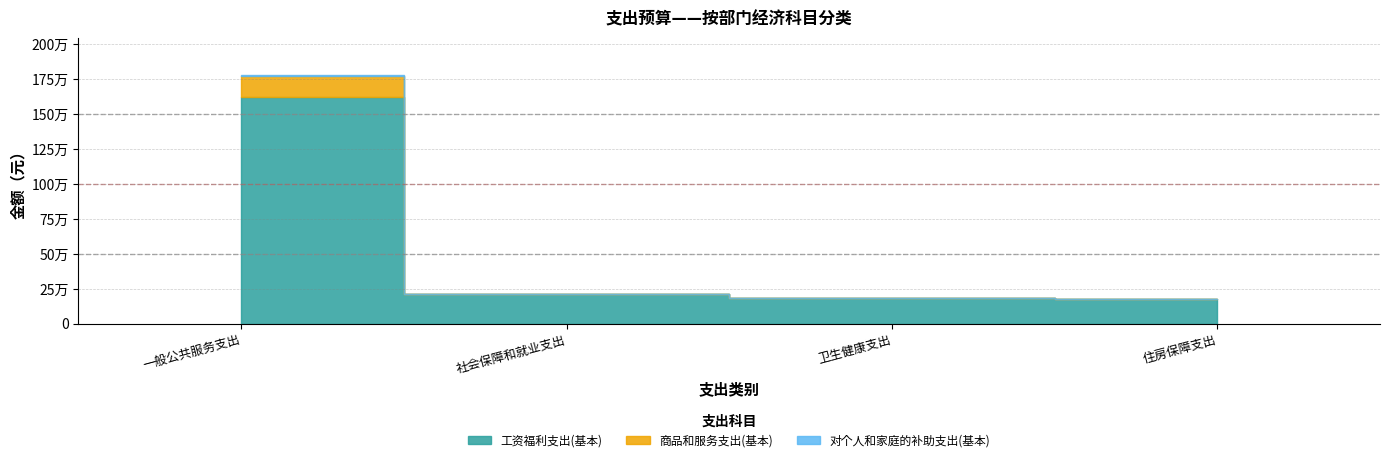

How many distinct data groups are displayed?

3